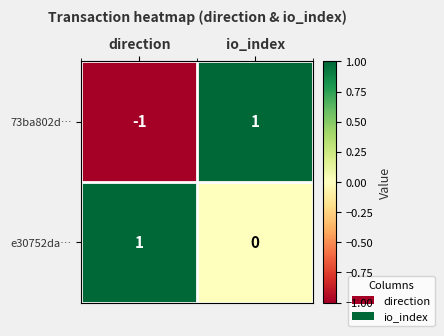

Which series has the largest total across all categories?

e30752da…